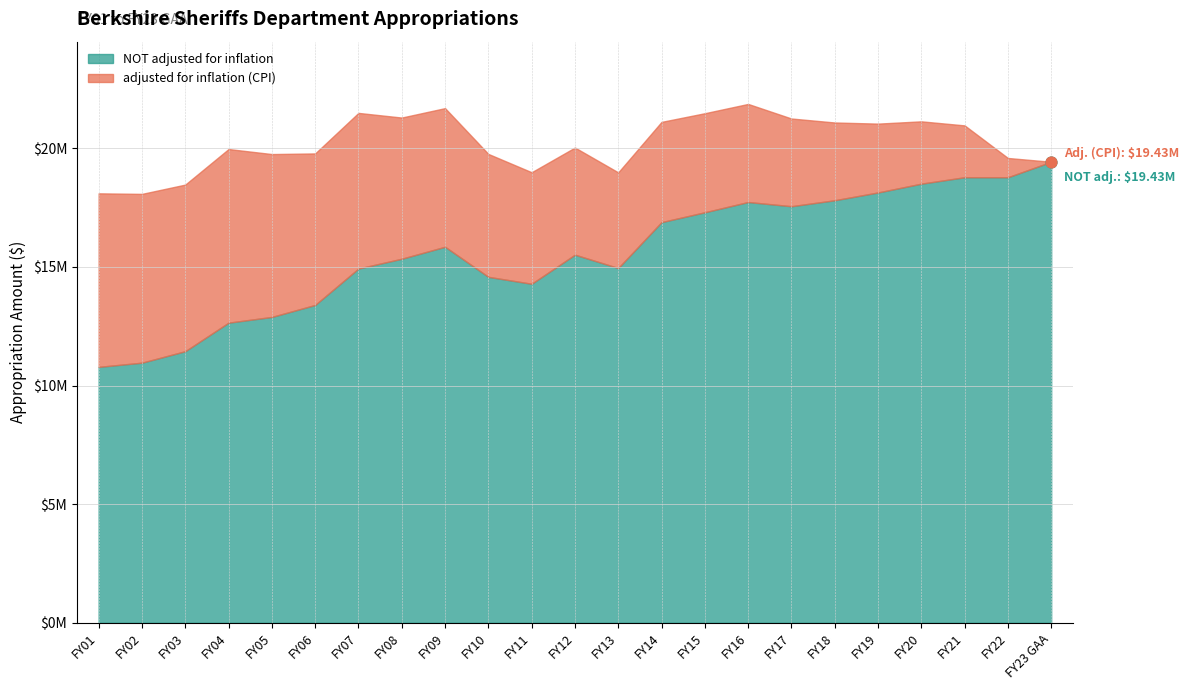

What is the total value across all series at FY16?

39612621